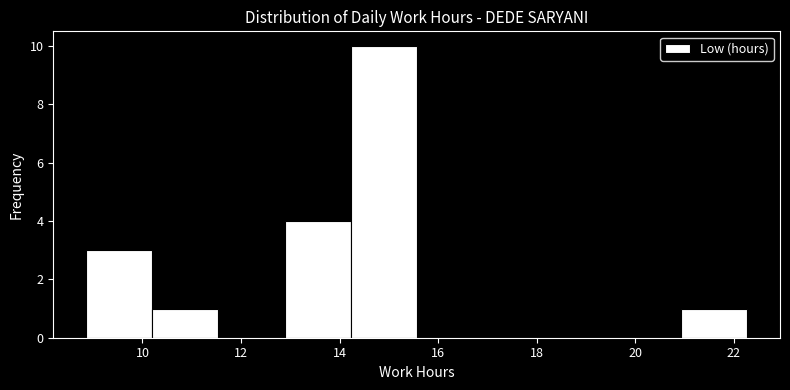

Reading left to right, list every bar in this chart as the range it spans on the x-axis followed by its height. Neither the bar edges nor the heights are printed on the chart, so give them approximately, as read against the axes.

8.8 to 10.2: 3
10.2 to 11.6: 1
11.6 to 12.8: 0
12.8 to 14.2: 4
14.2 to 15.6: 10
15.6 to 17.0: 0
17.0 to 18.2: 0
18.2 to 19.6: 0
19.6 to 21.0: 0
21.0 to 22.2: 1